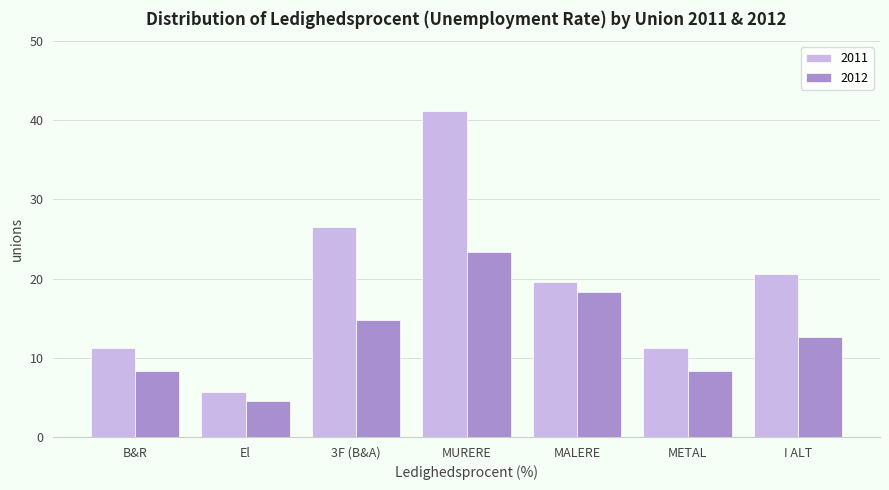

Reading left to right, extract all data points from this chart.

2011: 11.3	5.7	26.6	41.1	19.6	11.3	20.5
2012: 8.4	4.6	14.7	23.4	18.3	8.4	12.7